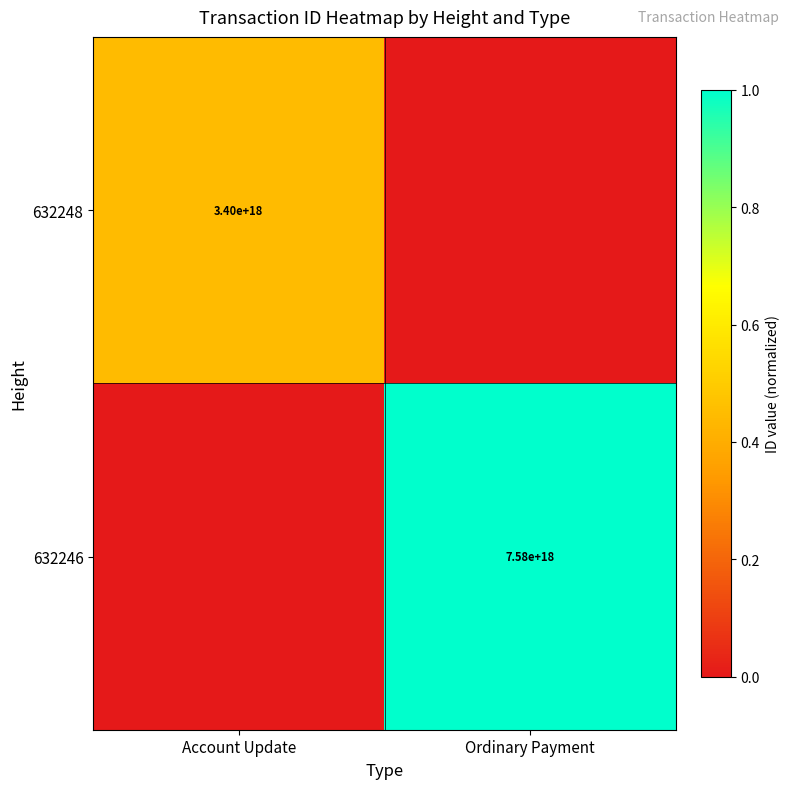

The value of 632246 at Ordinary Payment is 3898181157502002688. True or false?

False